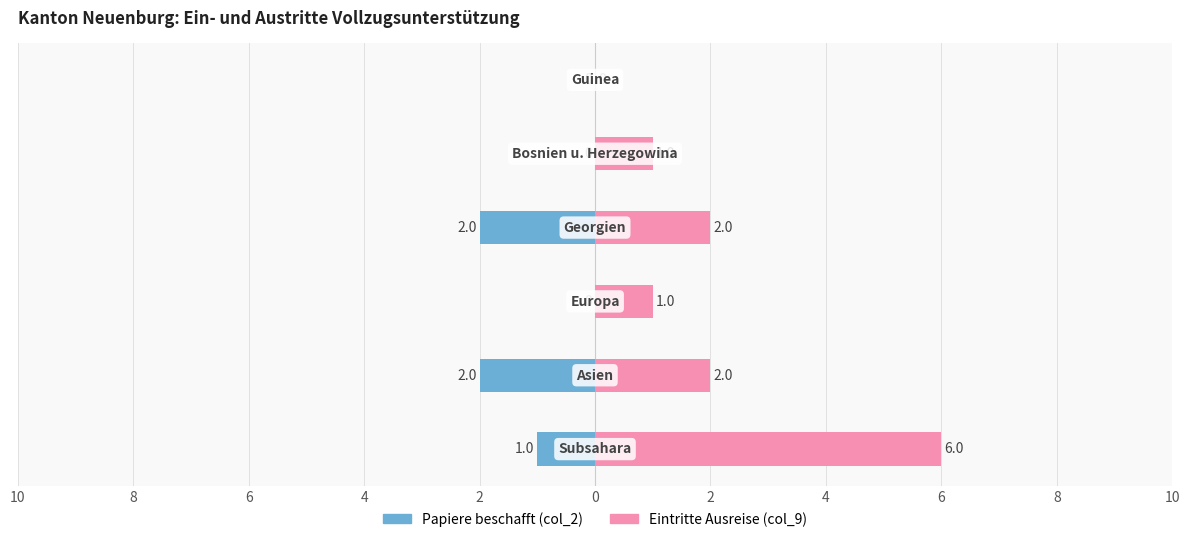

How many data points in Eintritte Ausreise (col_9) are above 2?

1